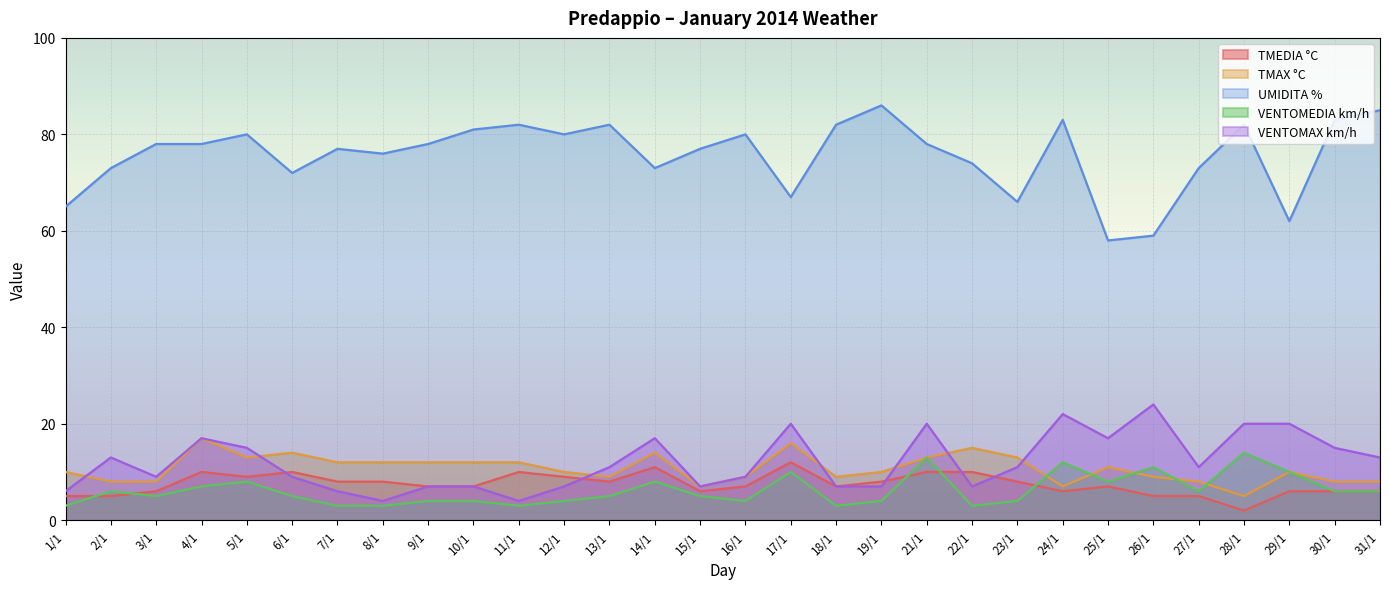

Between 6/1 and 14/1, which series saw the biggest shift?

VENTOMAX km/h